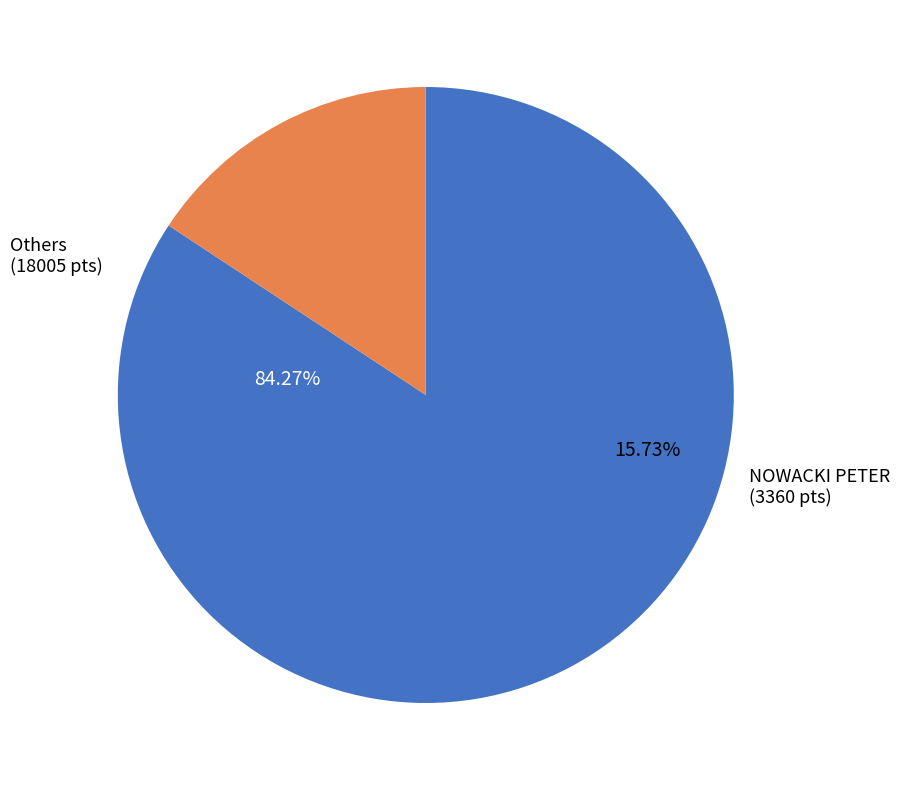

Does KREMER TOMASZ represent more than half of the total?

No